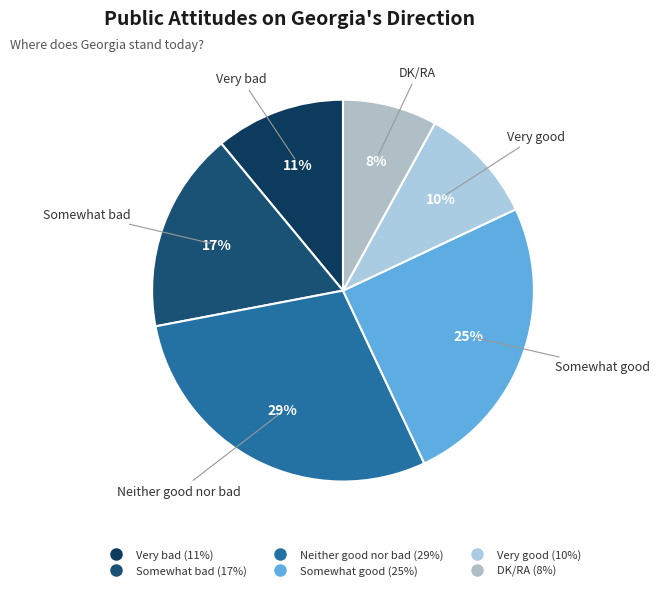

How many slices are in this pie chart?

6